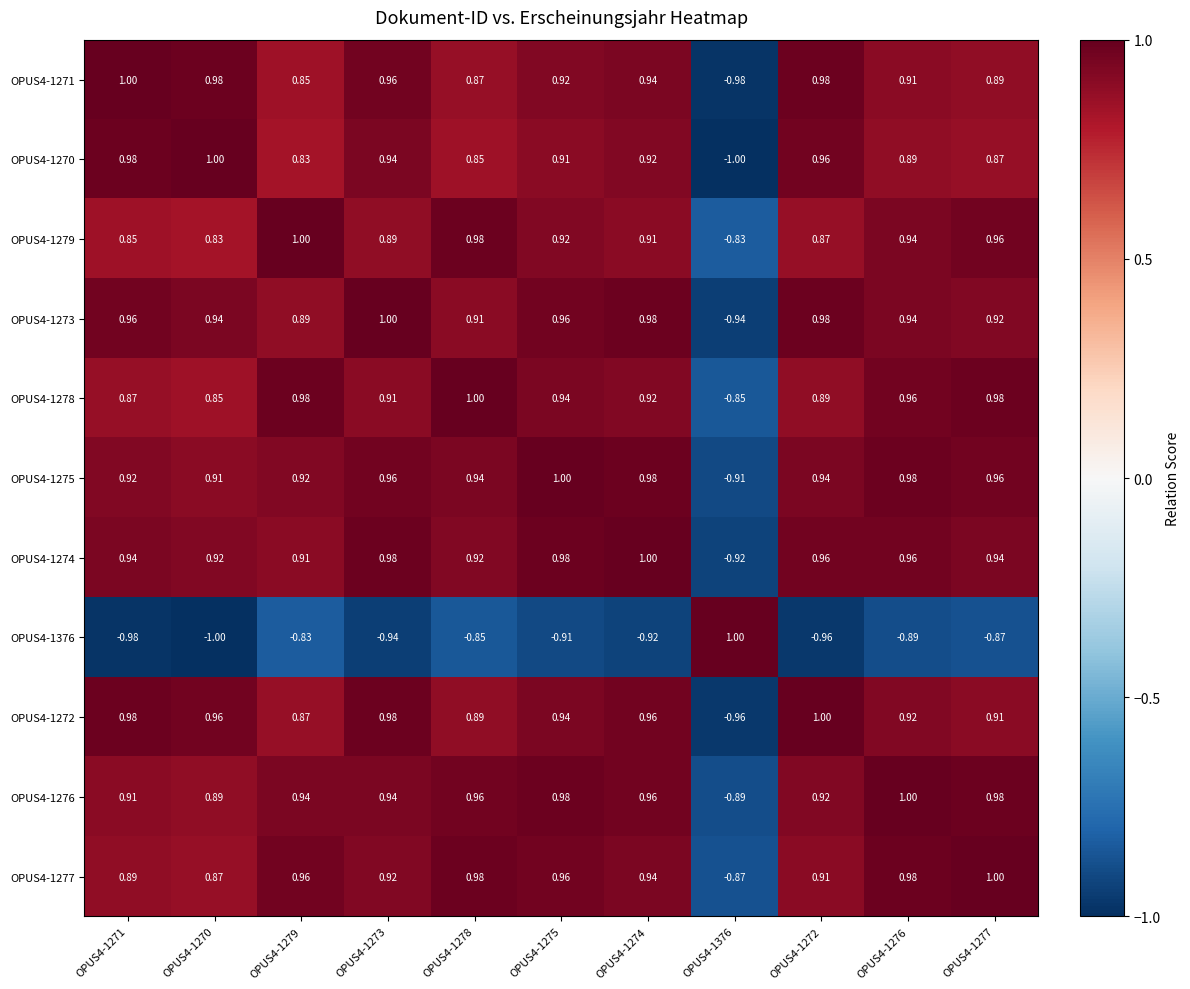

How many data points in OPUS4-1273 are less than 0?

1